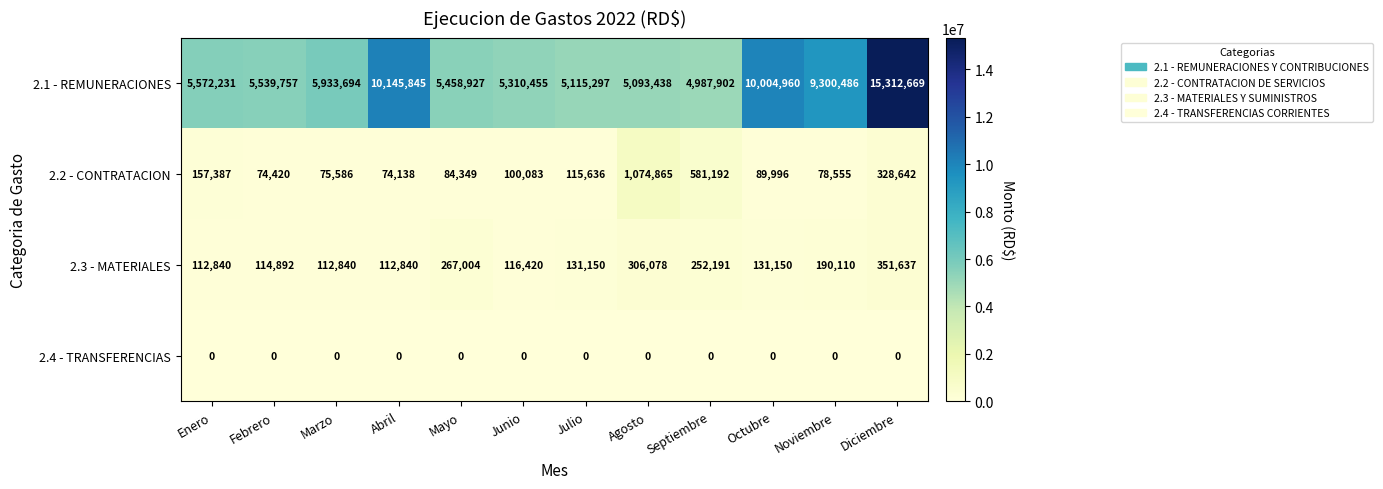

What is the maximum value shown in the chart?

15312669